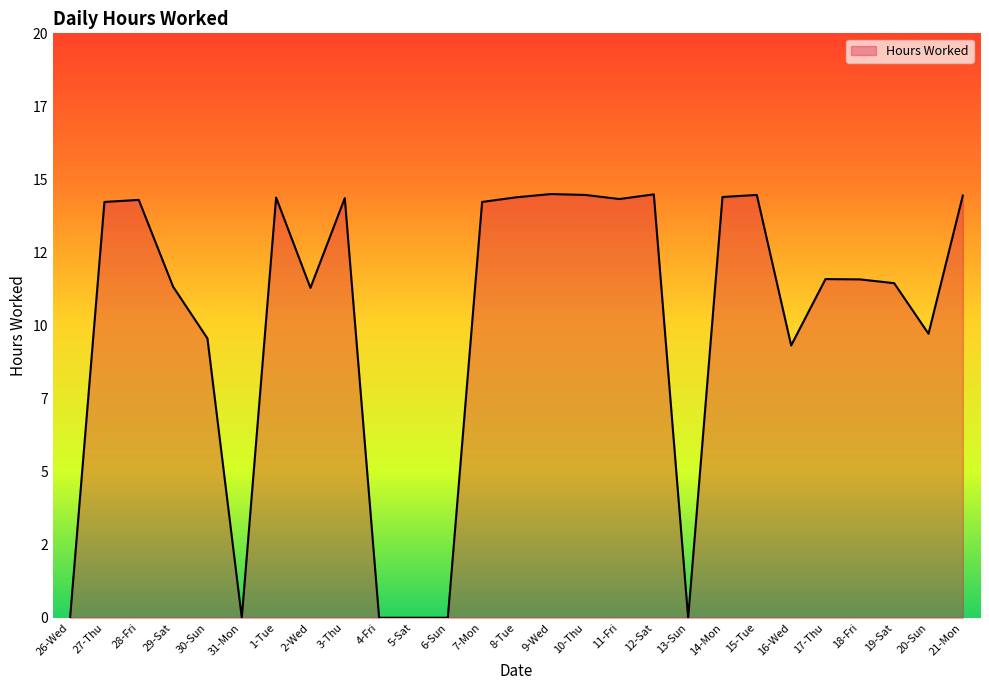

Reading left to right, transcribe all the data shown in this chart.

0.0	14.2	14.3	11.3	9.6	0.0	14.4	11.3	14.4	0.0	0.0	0.0	14.2	14.4	14.5	14.5	14.3	14.5	0.0	14.4	14.5	9.3	11.6	11.6	11.4	9.7	14.4